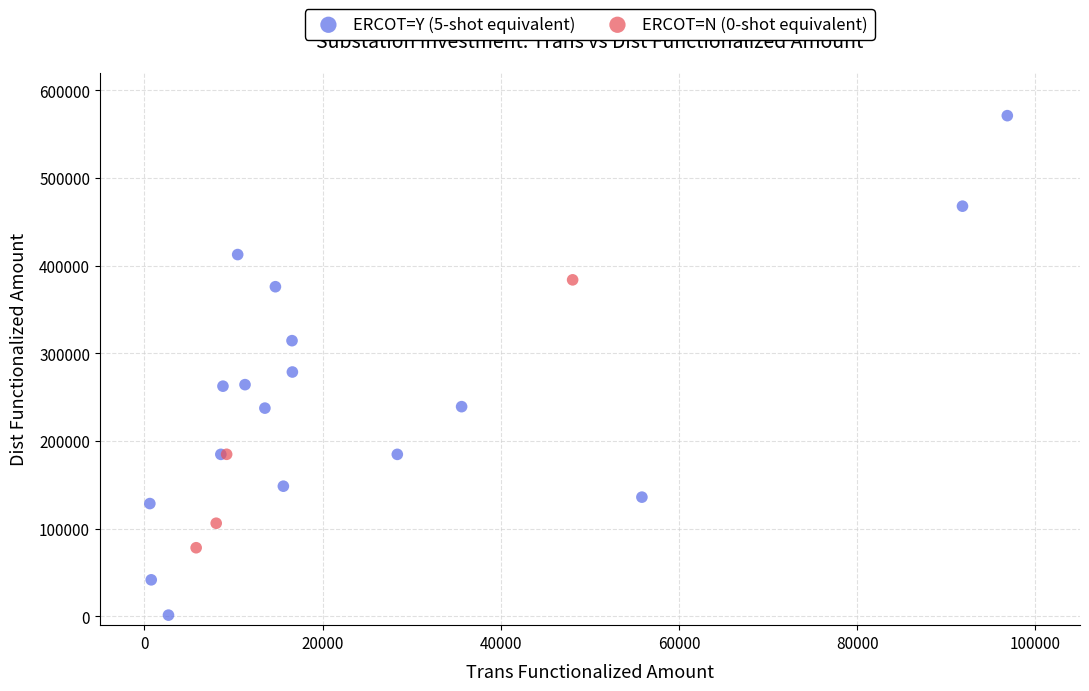

Which series reaches the minimum Y coordinate?

ERCOT=Y (5-shot equivalent)